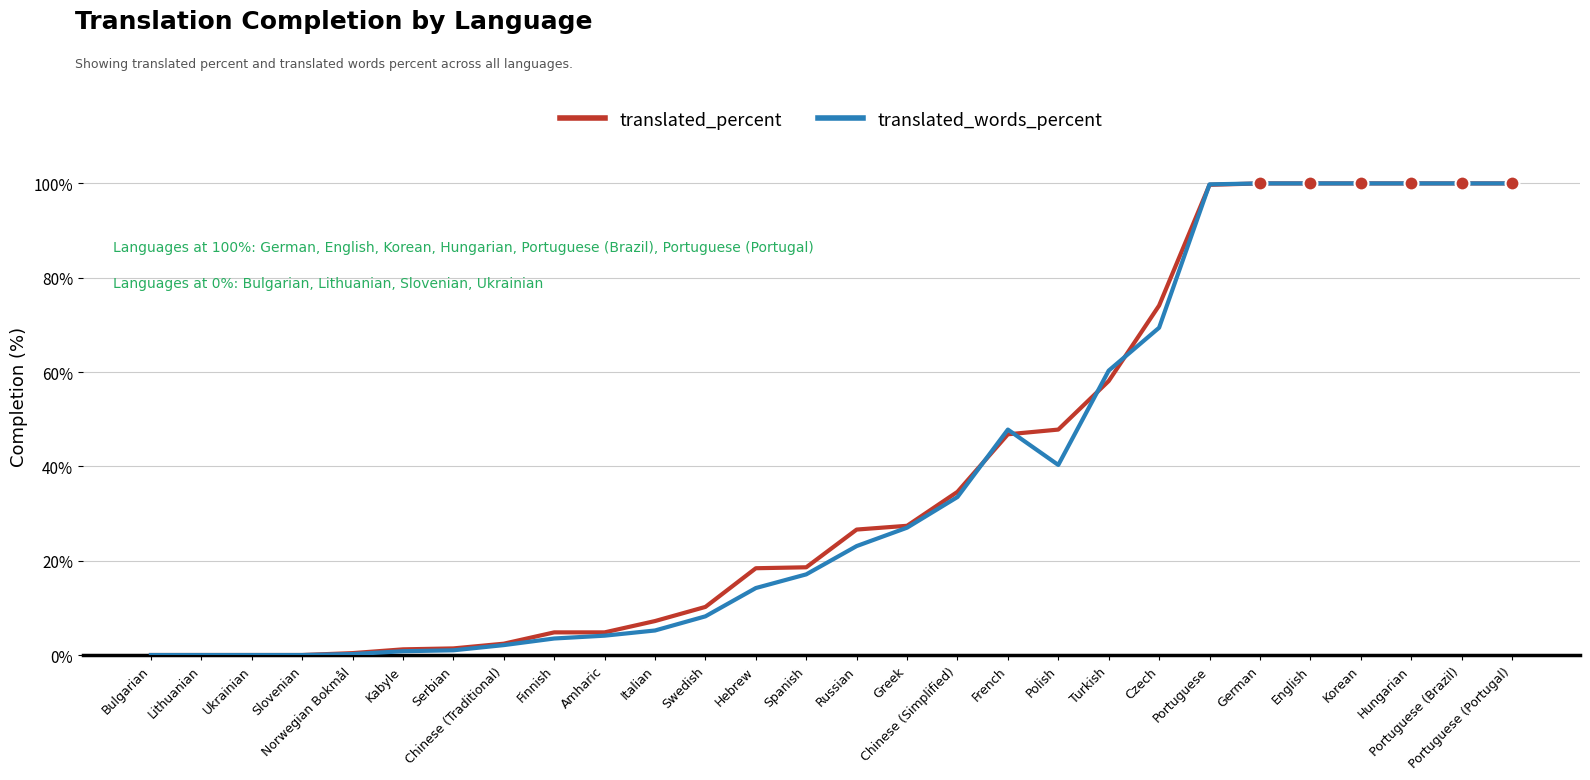

Which series changed the most between Italian and Russian?

translated_percent